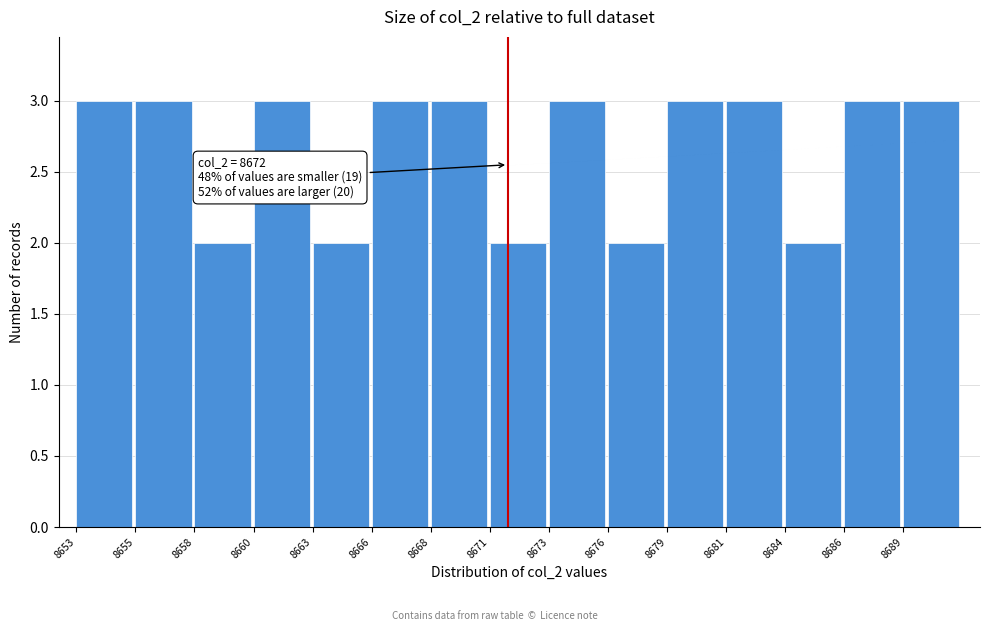

Reading left to right, extract all data points from this chart.

3	3	2	3	2	3	3	2	3	2	3	3	2	3	3